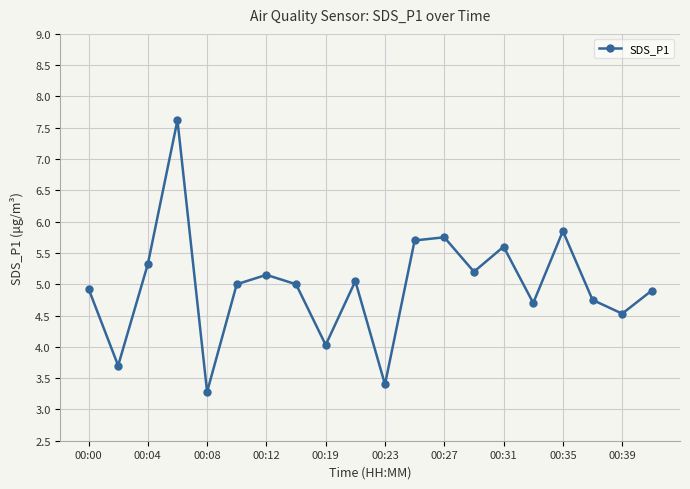

What is the greatest value displayed?

7.6